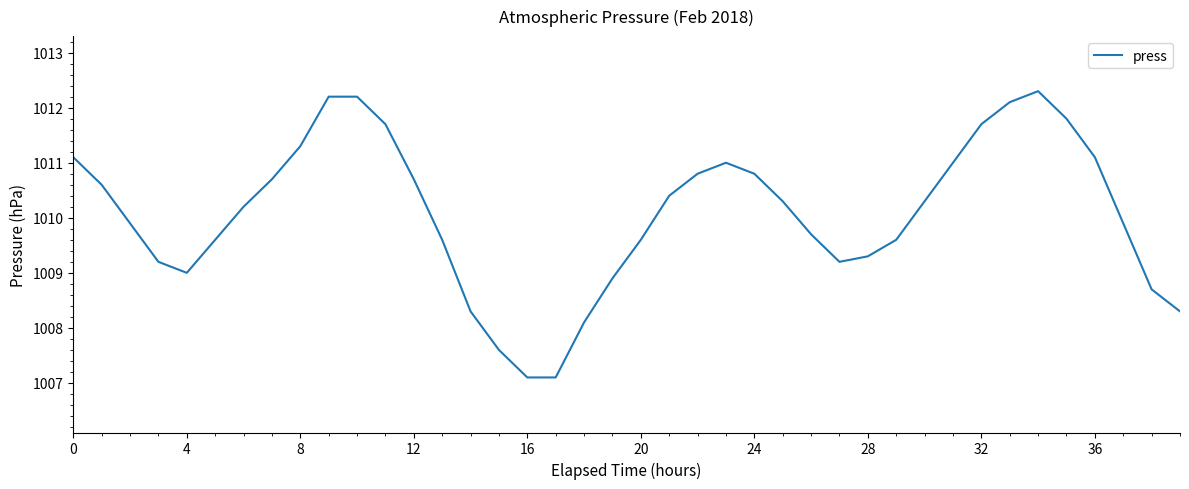

Reading left to right, extract all data points from this chart.

1011.1	1010.6	1009.9	1009.2	1009.0	1009.6	1010.2	1010.7	1011.3	1012.2	1012.2	1011.7	1010.7	1009.6	1008.3	1007.6	1007.1	1007.1	1008.1	1008.9	1009.6	1010.4	1010.8	1011.0	1010.8	1010.3	1009.7	1009.2	1009.3	1009.6	1010.3	1011.0	1011.7	1012.1	1012.3	1011.8	1011.1	1009.9	1008.7	1008.3